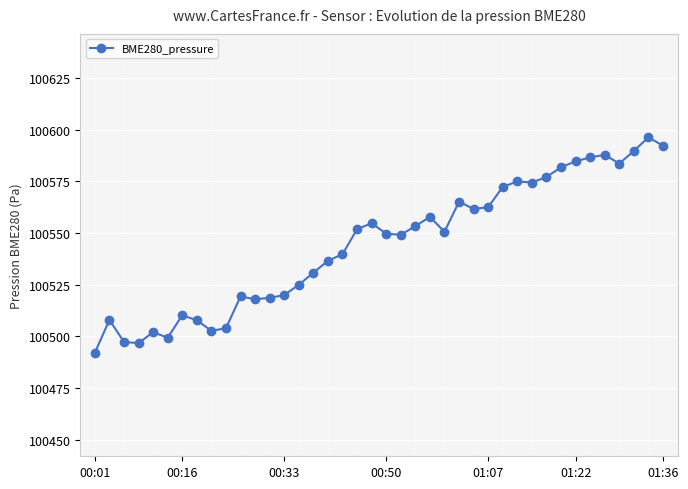

True or false: there are more than 0 points higher than both neighbors.

True